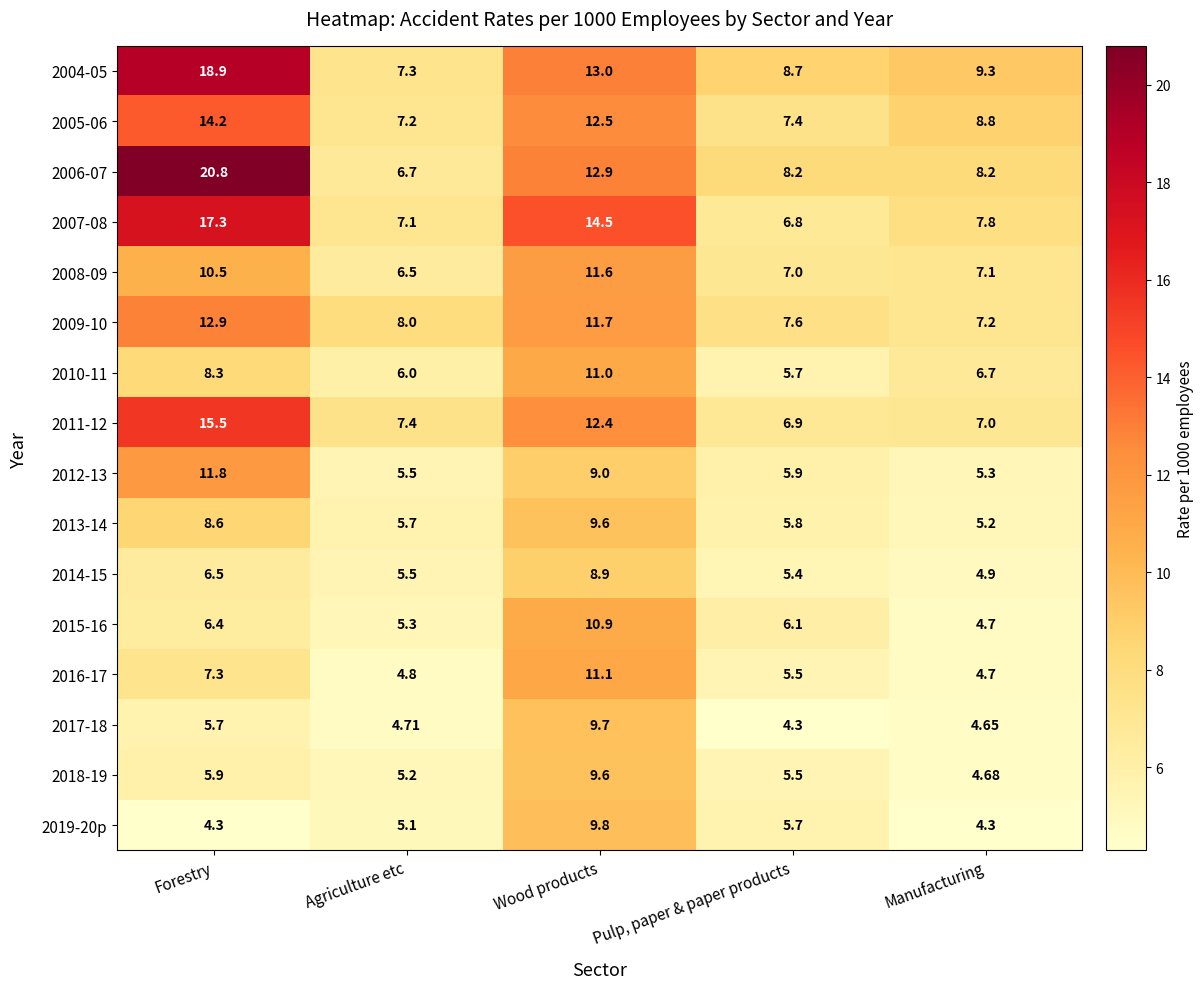

At which category does the chart reach its peak across all series?

Forestry